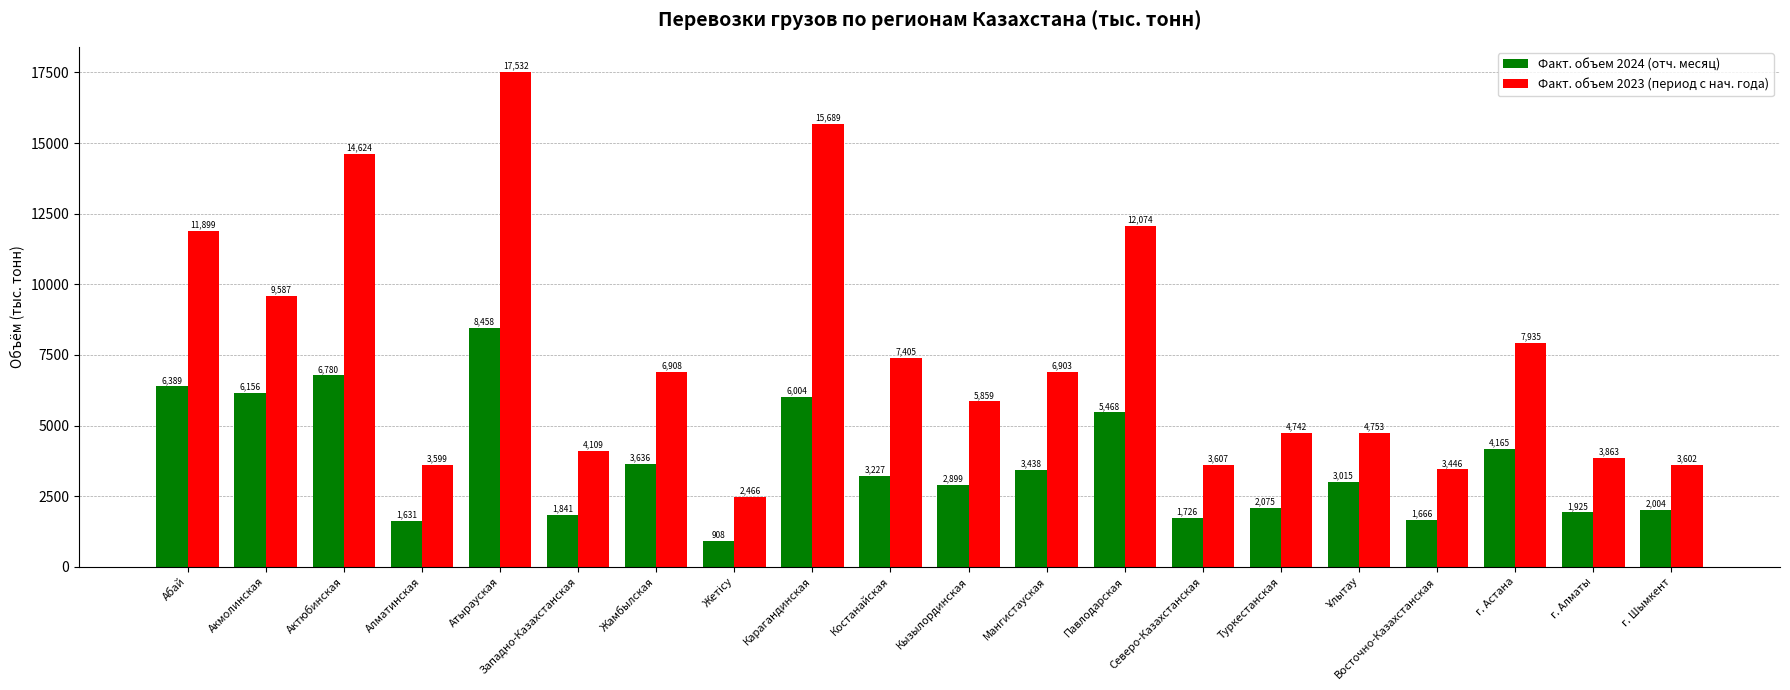

Which series has the largest range (max minus min)?

Факт. объем 2023 (период с нач. года)